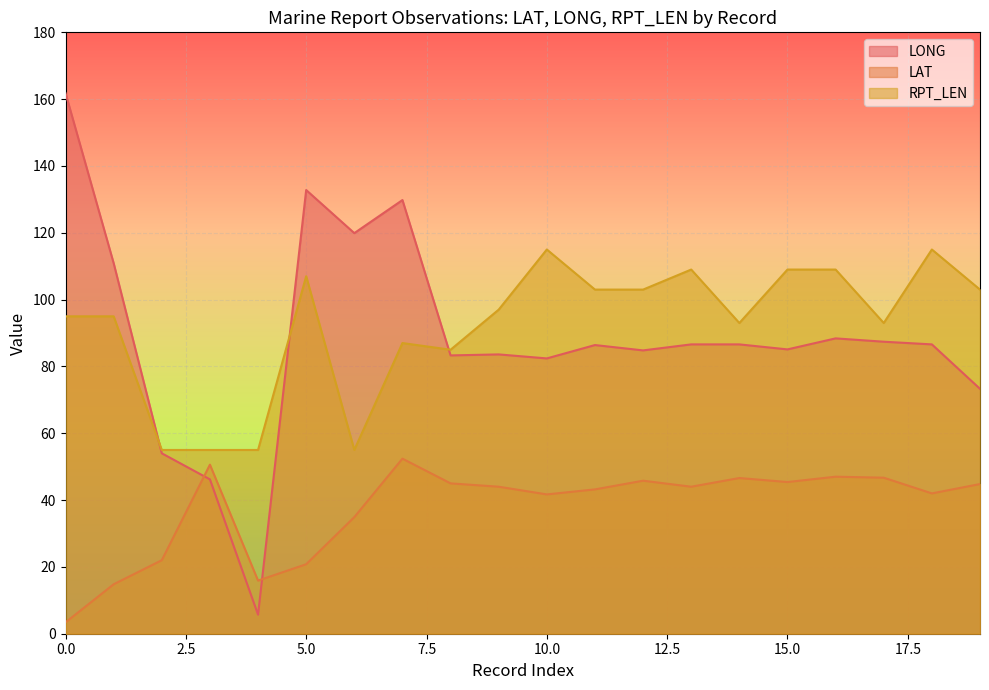

Reading right to left, what are all the values shown in this chart?

LONG: 19=73.3	18=86.6	17=87.4	16=88.4	15=85.1	14=86.6	13=86.6	12=84.8	11=86.4	10=82.4	9=83.6	8=83.3	7=129.8	6=119.9	5=132.8	4=5.7	3=46.2	2=54.0	1=110.9	0=161.8
LAT: 19=44.8	18=42.0	17=46.7	16=47.0	15=45.4	14=46.6	13=44.0	12=45.8	11=43.2	10=41.7	9=44.0	8=45.0	7=52.4	6=34.9	5=20.8	4=15.9	3=50.6	2=22.0	1=14.8	0=3.4
RPT_LEN: 19=103.0	18=115.0	17=93.0	16=109.0	15=109.0	14=93.0	13=109.0	12=103.0	11=103.0	10=115.0	9=97.0	8=85.0	7=87.0	6=55.0	5=107.0	4=55.0	3=55.0	2=55.0	1=95.0	0=95.0